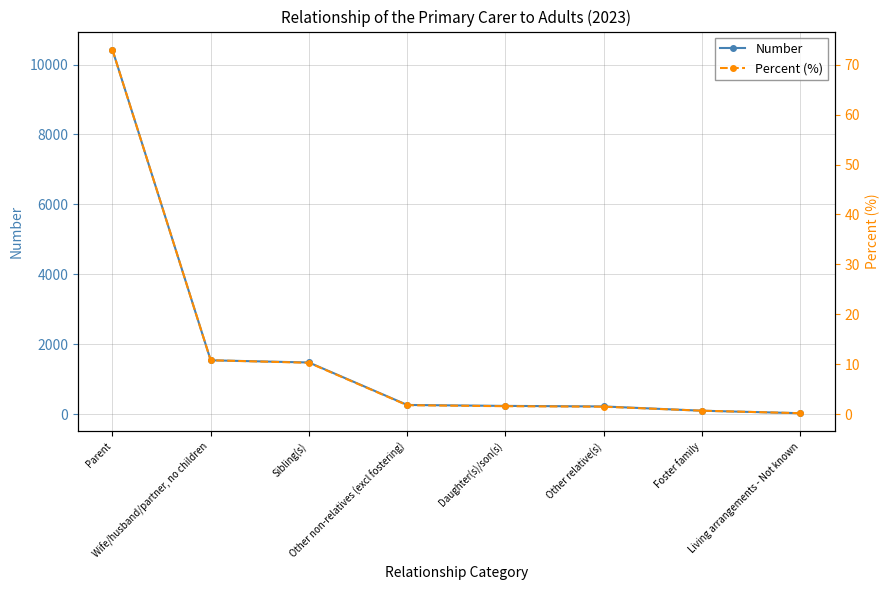

At how many categories does at least one series exceed 9306?

1